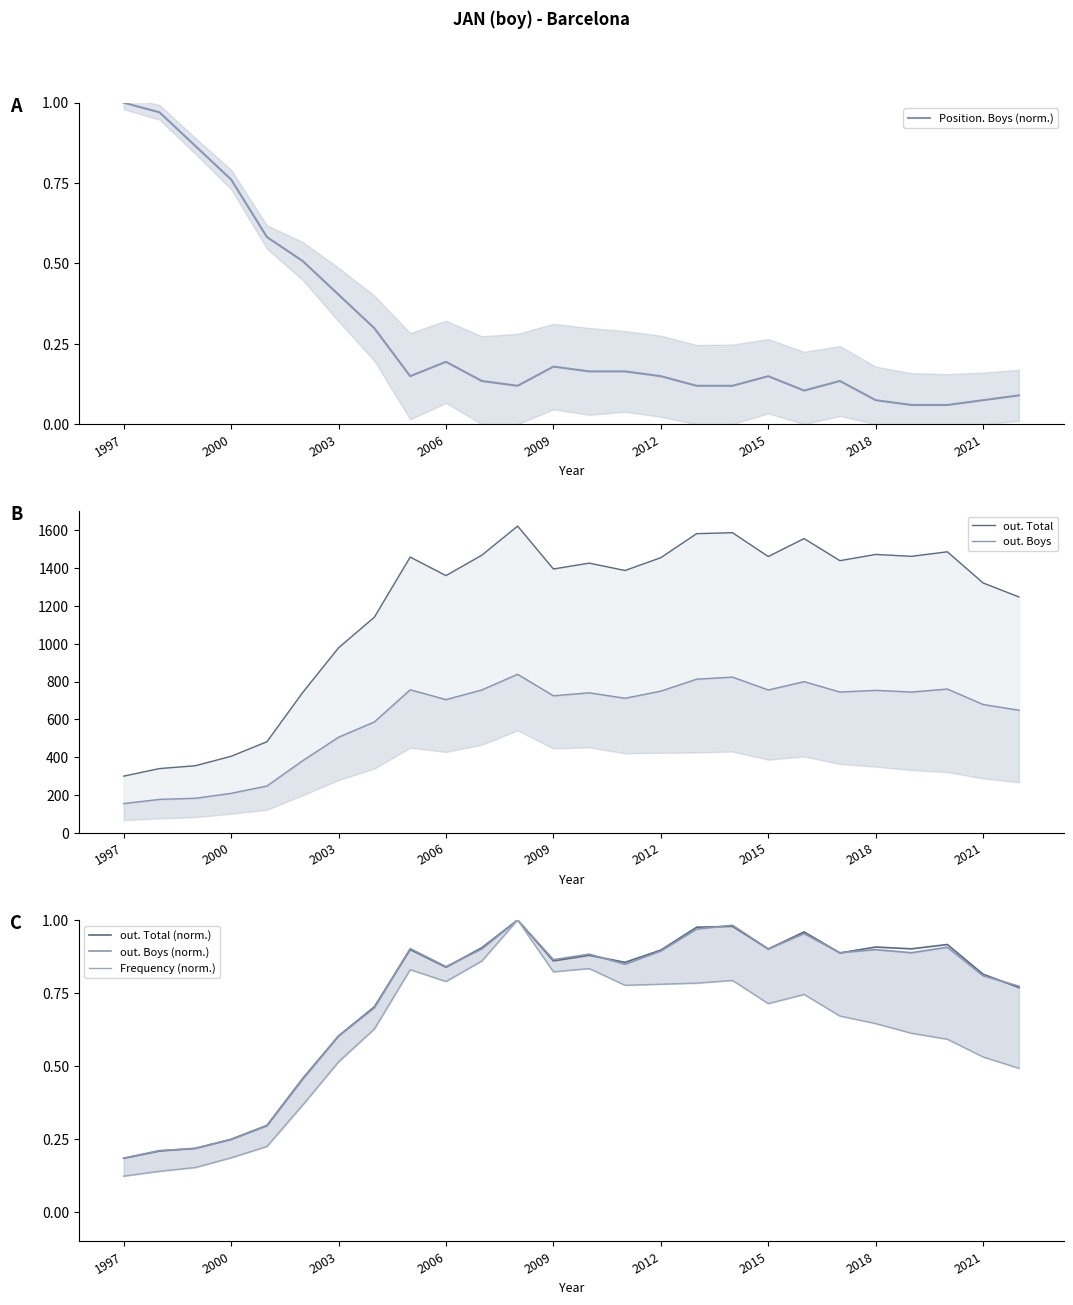

At which label does Position. Boys (norm.) reach its peak?

1997